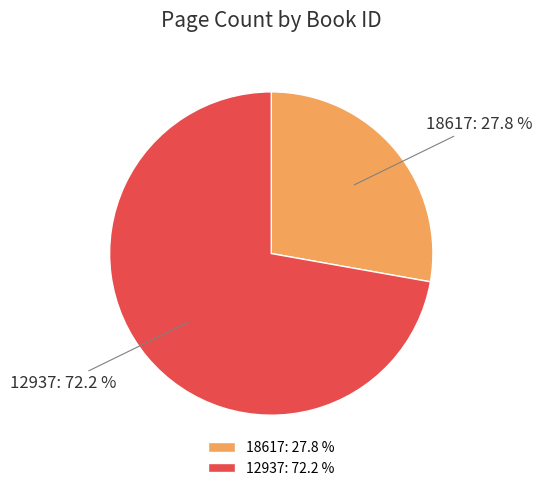

Count the number of slices in the pie.

2